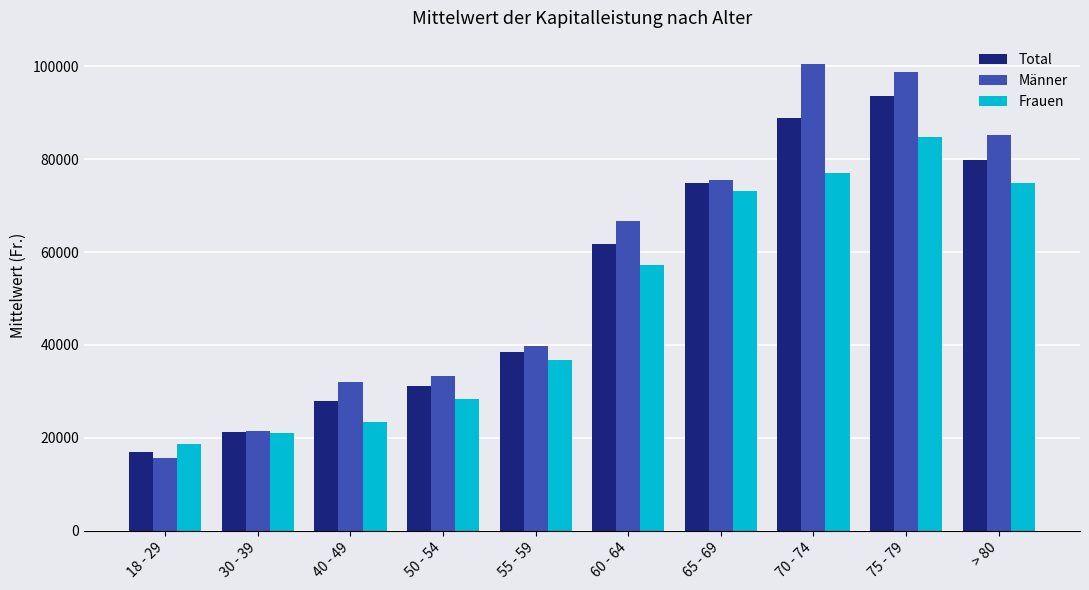

List the labels in order of Total value, largest first.

75 - 79, 70 - 74, > 80, 65 - 69, 60 - 64, 55 - 59, 50 - 54, 40 - 49, 30 - 39, 18 - 29